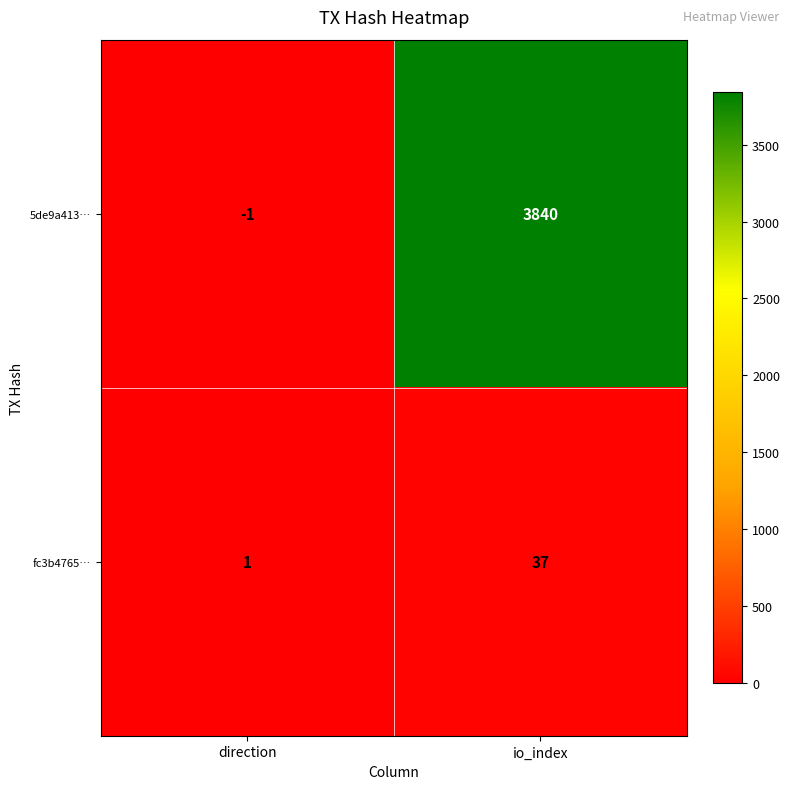

Which series has the widest spread of values?

5de9a413…